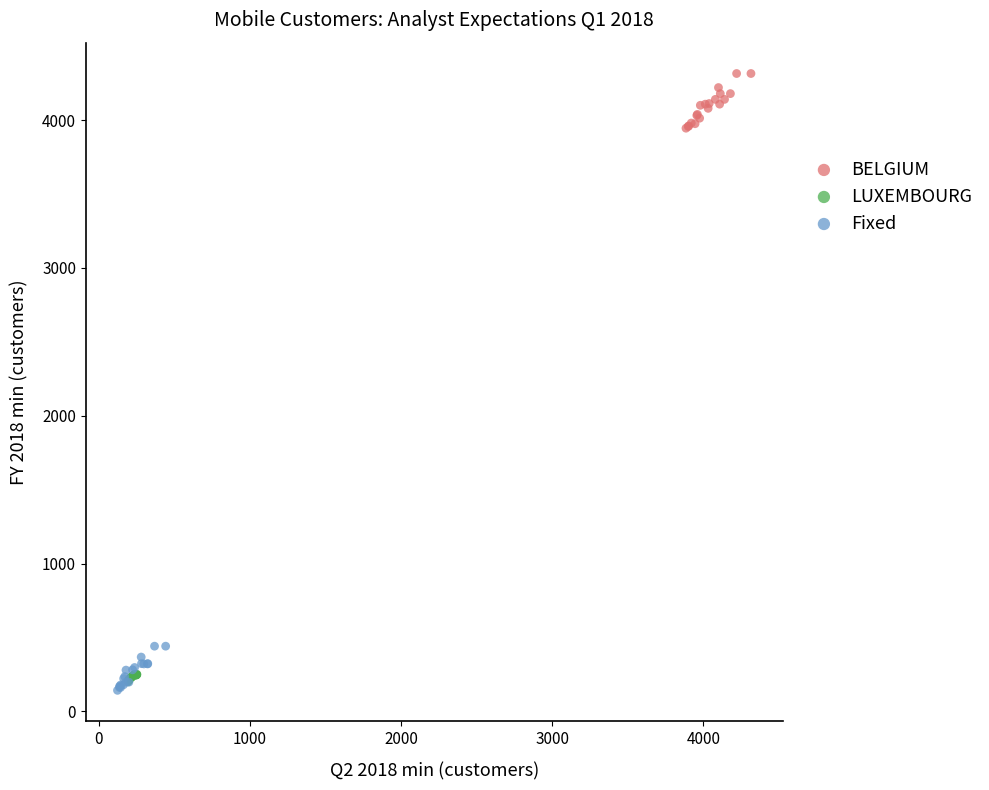

Which series reaches the maximum Y coordinate?

BELGIUM